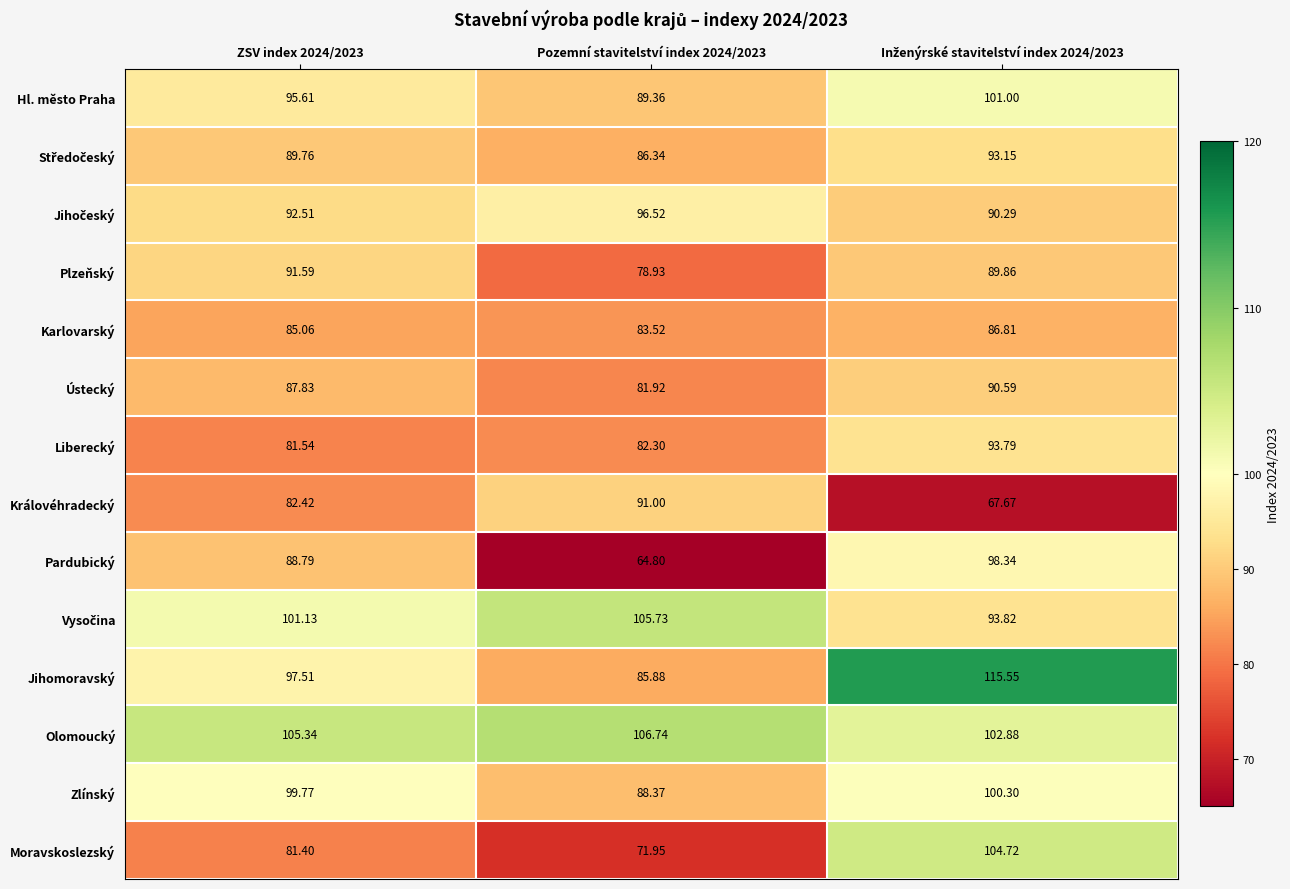

Which series has the largest total across all categories?

Olomoucký